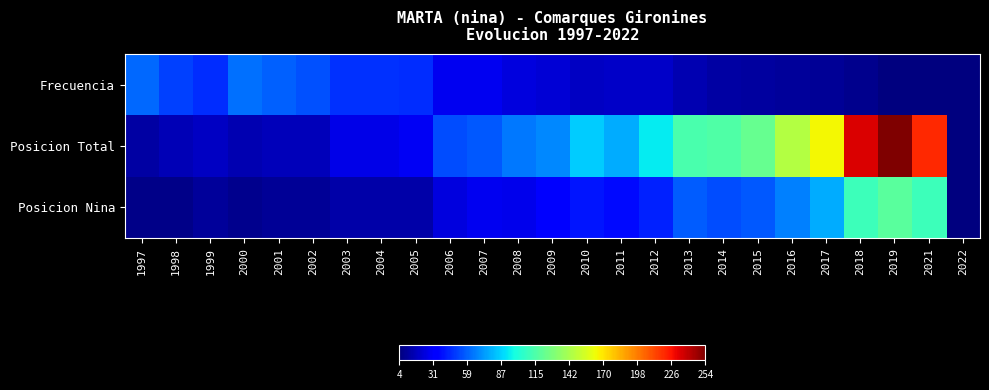

What is the total value across all series at 2005?

89